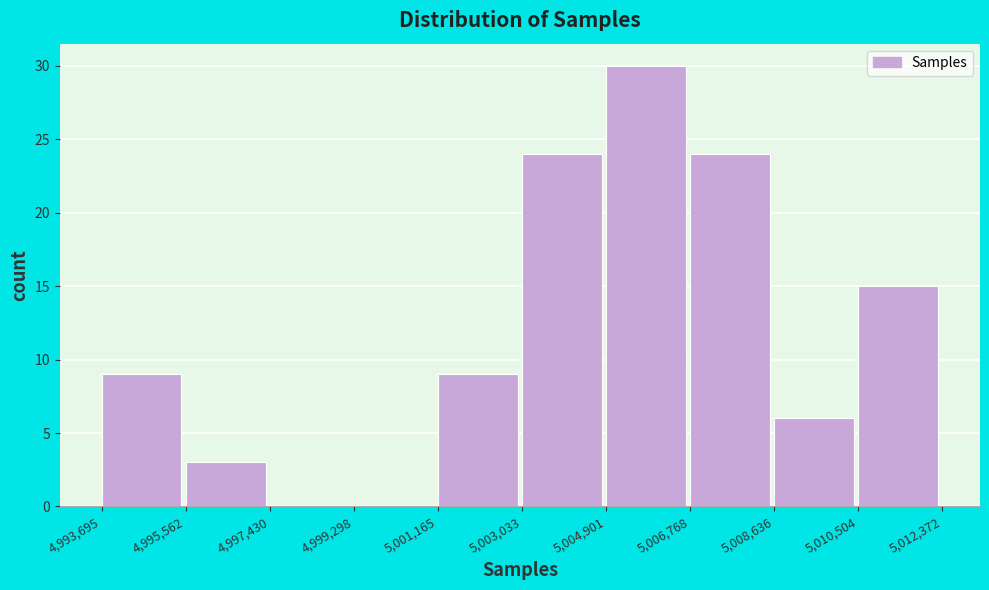

Reading left to right, list every bar in this chart as the range it spans on the x-axis followed by its height. The values are not printed on the chart, so give them approximately, as read against the axis.

4,993,695 to 4,995,562: 9
4,995,562 to 4,997,430: 3
4,997,430 to 4,999,298: 0
4,999,298 to 5,001,165: 0
5,001,165 to 5,003,033: 9
5,003,033 to 5,004,901: 24
5,004,901 to 5,006,768: 30
5,006,768 to 5,008,636: 24
5,008,636 to 5,010,504: 6
5,010,504 to 5,012,372: 15